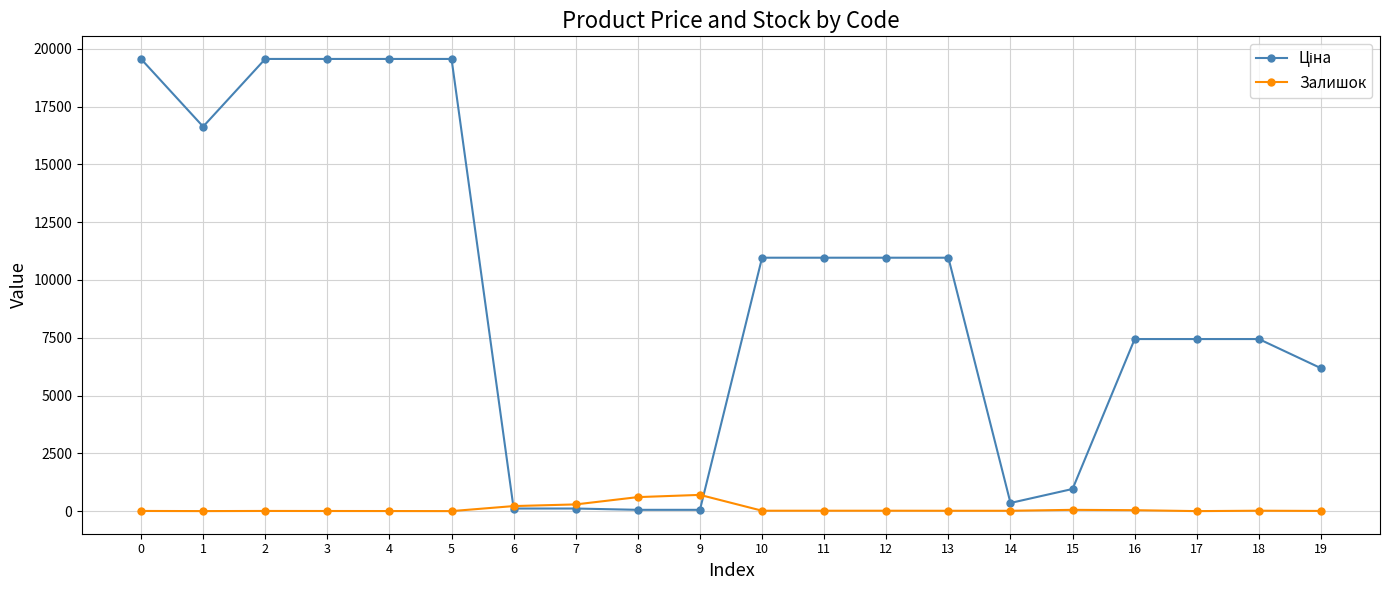

What is the greatest value displayed?

19564.9